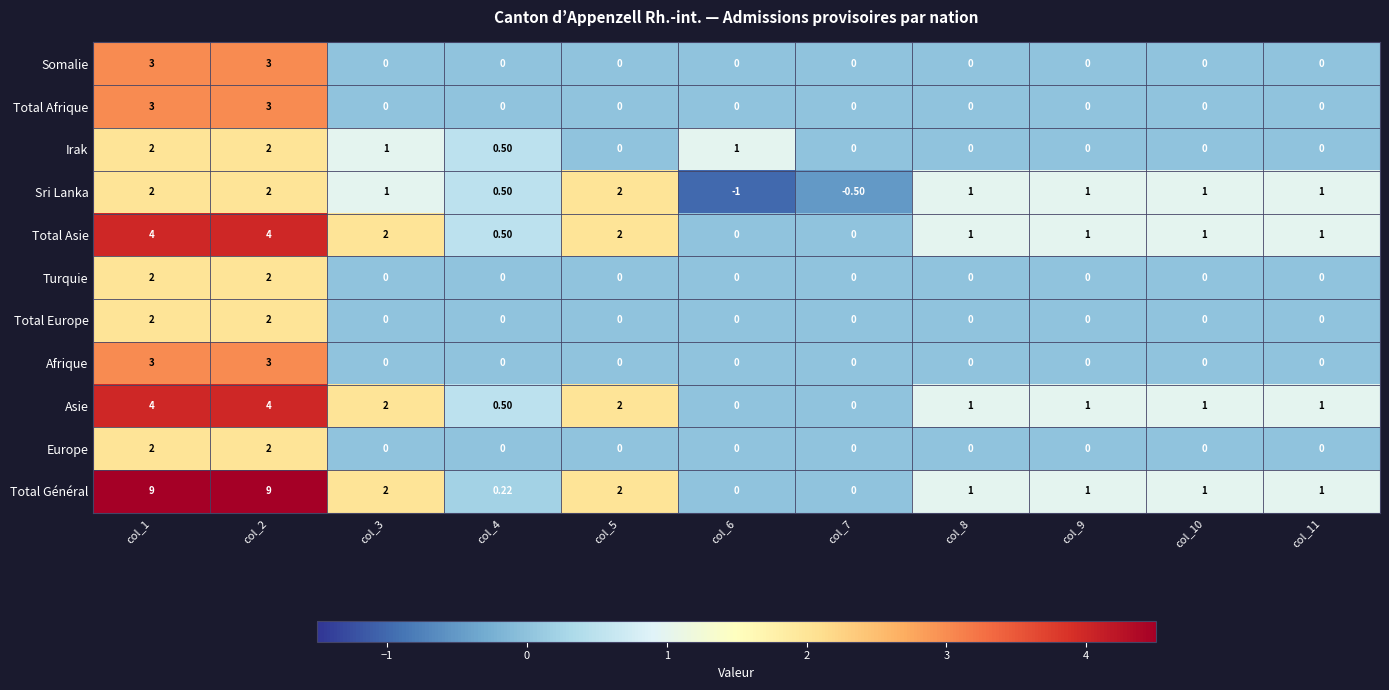

Is the value of Asie at col_11 greater than the value of Total Europe at col_3?

Yes